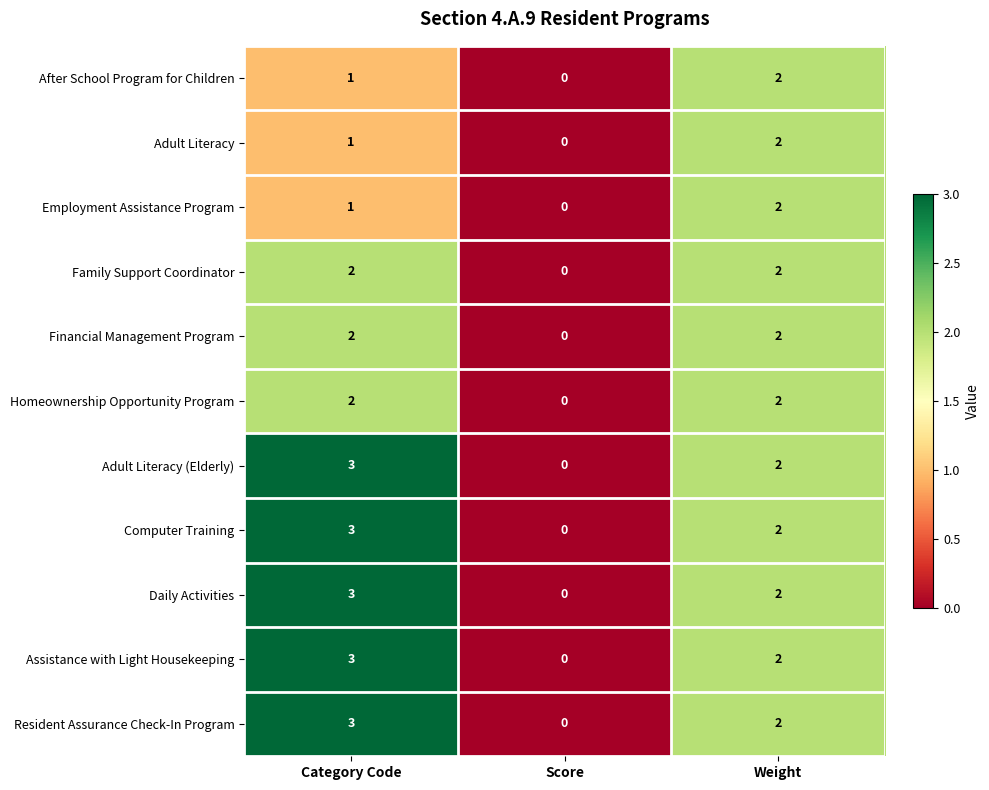

Count the Assistance with Light Housekeeping values in the range 0 to 3.

3